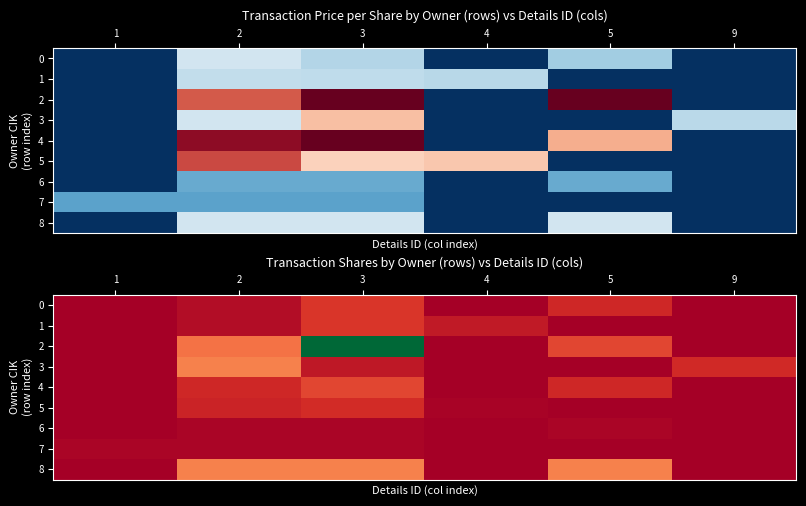

What is the difference between the second highest and second lowest values in the 1 series?

2000